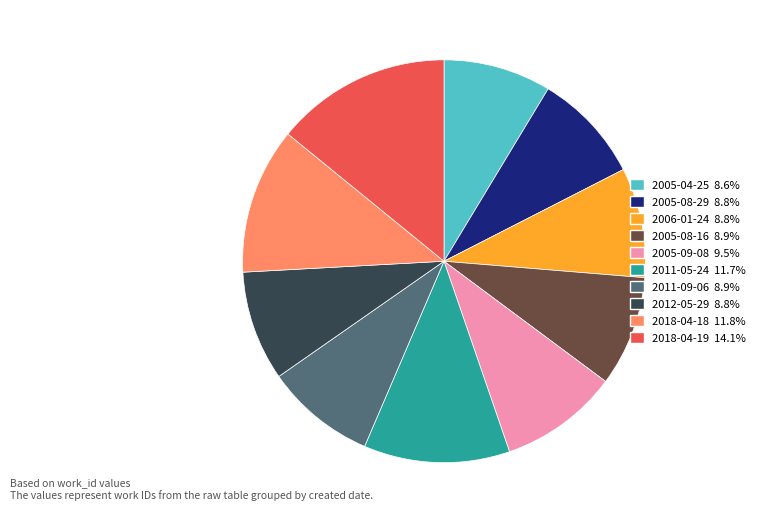

Does any single category account for the majority?

No